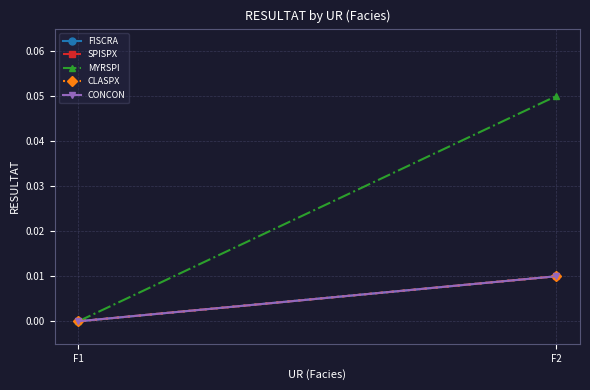

At how many categories does at least one series exceed 0?

1